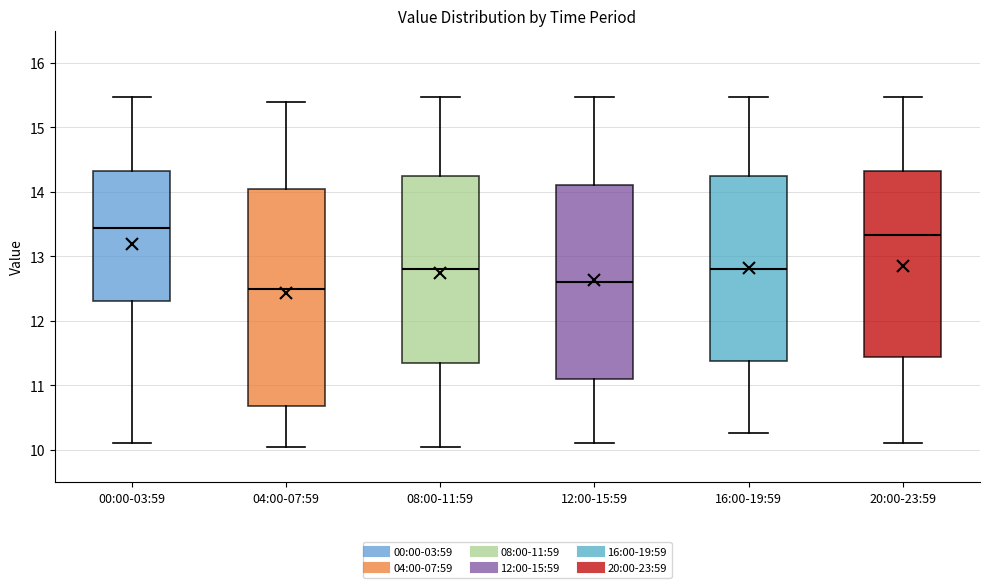

Reading left to right, transcribe this box plot: for each box, give where its median line is, the range the box spans, and where its two whiskers end, as read against the y-axis. The values are not printed on the chart, so give them approximately, as read against the axis.

00:00-03:59: median 13.4, box 12.3 to 14.3, whiskers 10.1 to 15.5
04:00-07:59: median 12.5, box 10.7 to 14.1, whiskers 10.1 to 15.4
08:00-11:59: median 12.8, box 11.4 to 14.3, whiskers 10.1 to 15.5
12:00-15:59: median 12.6, box 11.1 to 14.1, whiskers 10.1 to 15.5
16:00-19:59: median 12.8, box 11.4 to 14.3, whiskers 10.3 to 15.5
20:00-23:59: median 13.3, box 11.4 to 14.3, whiskers 10.1 to 15.5